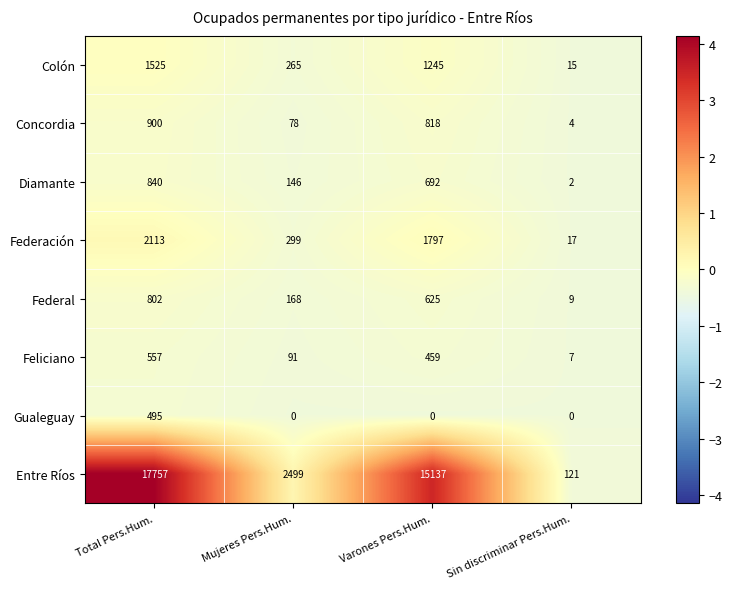

At which label does Concordia first exceed 818?

Total Pers.Hum.